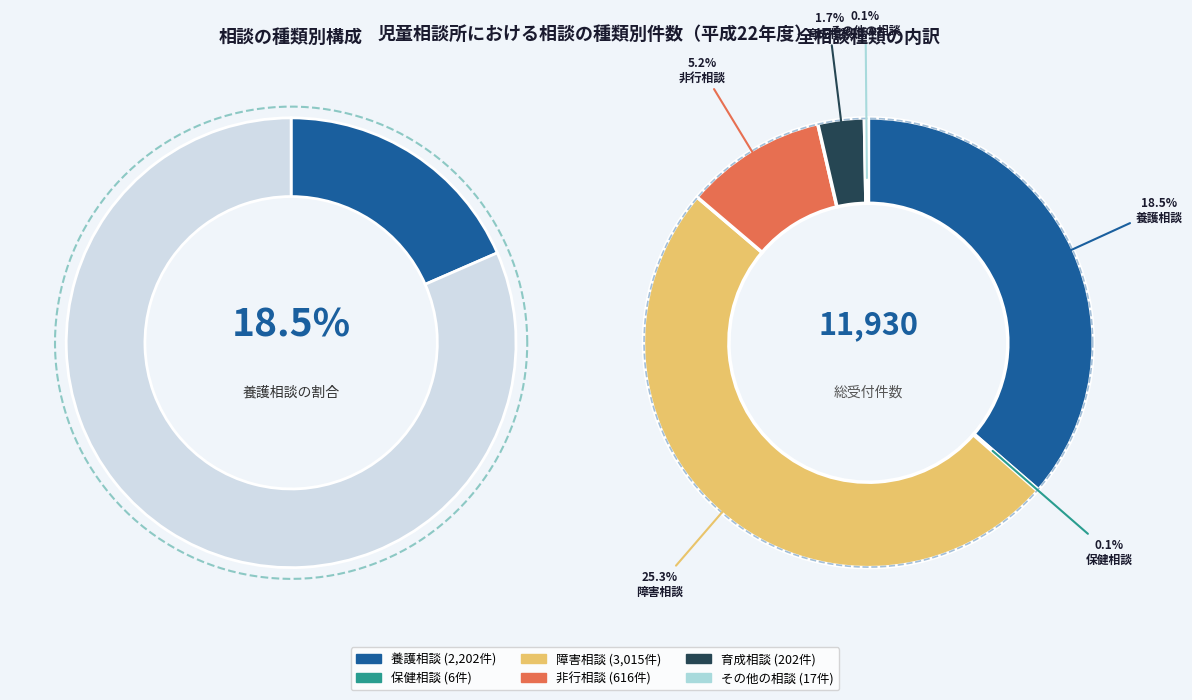

What is the change in value from 養護相談 to 保健相談?

-2196